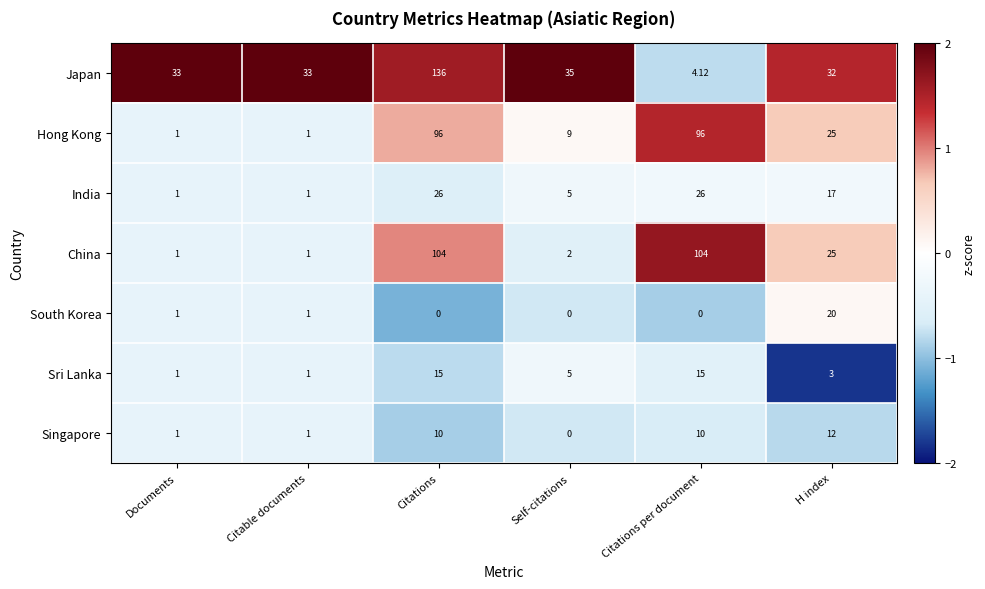

At which category does the chart reach its peak across all series?

Citations